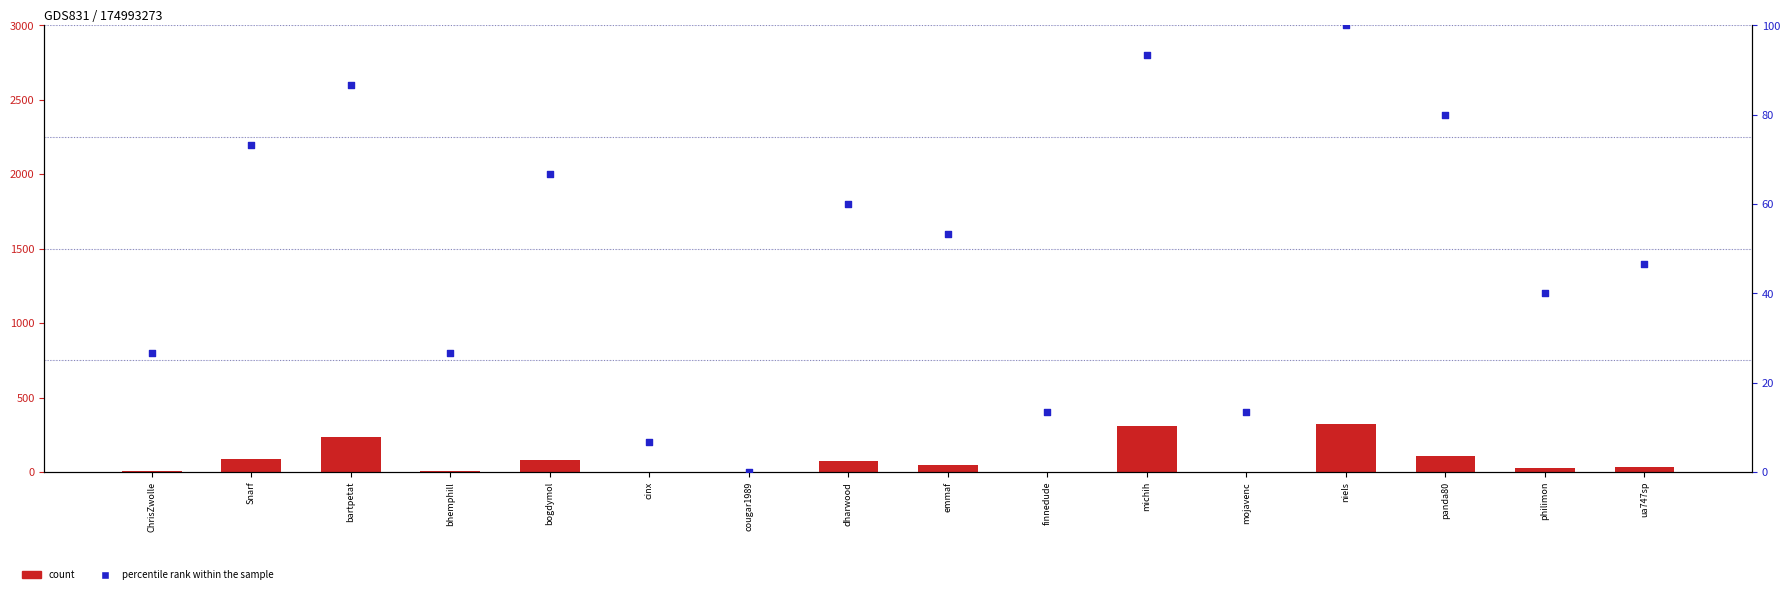

Which series contains the lowest Y value?

percentile rank within the sample